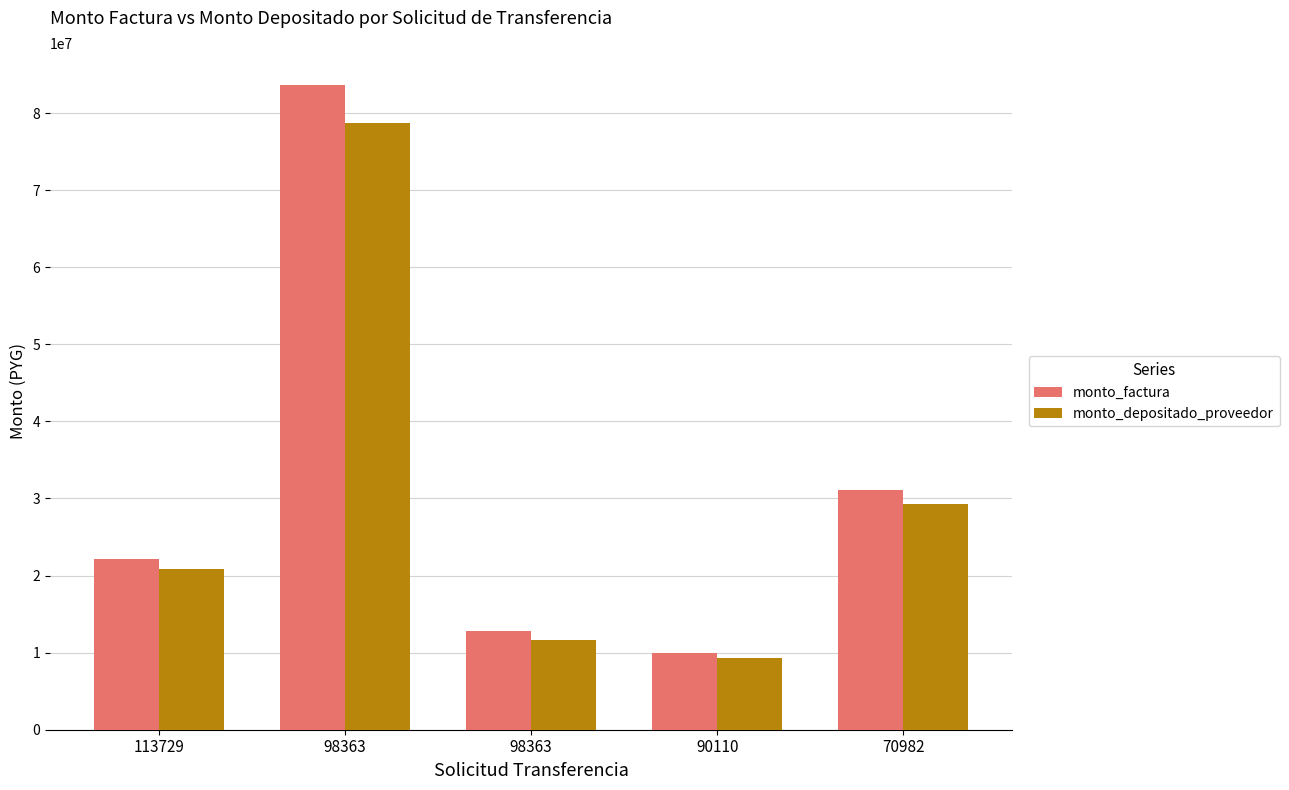

What is the difference between the highest and lowest values at 98363?

4854880